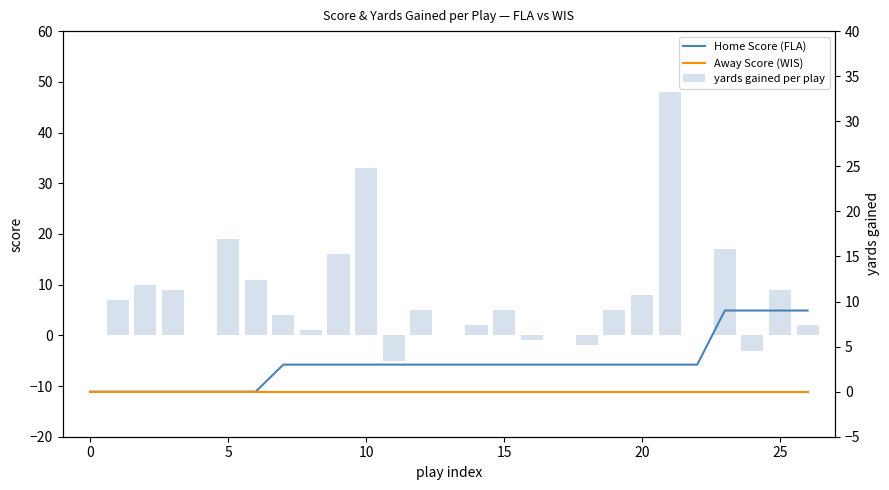

What are all the series names shown in the legend?

yards gained per play, Home Score (FLA), Away Score (WIS)